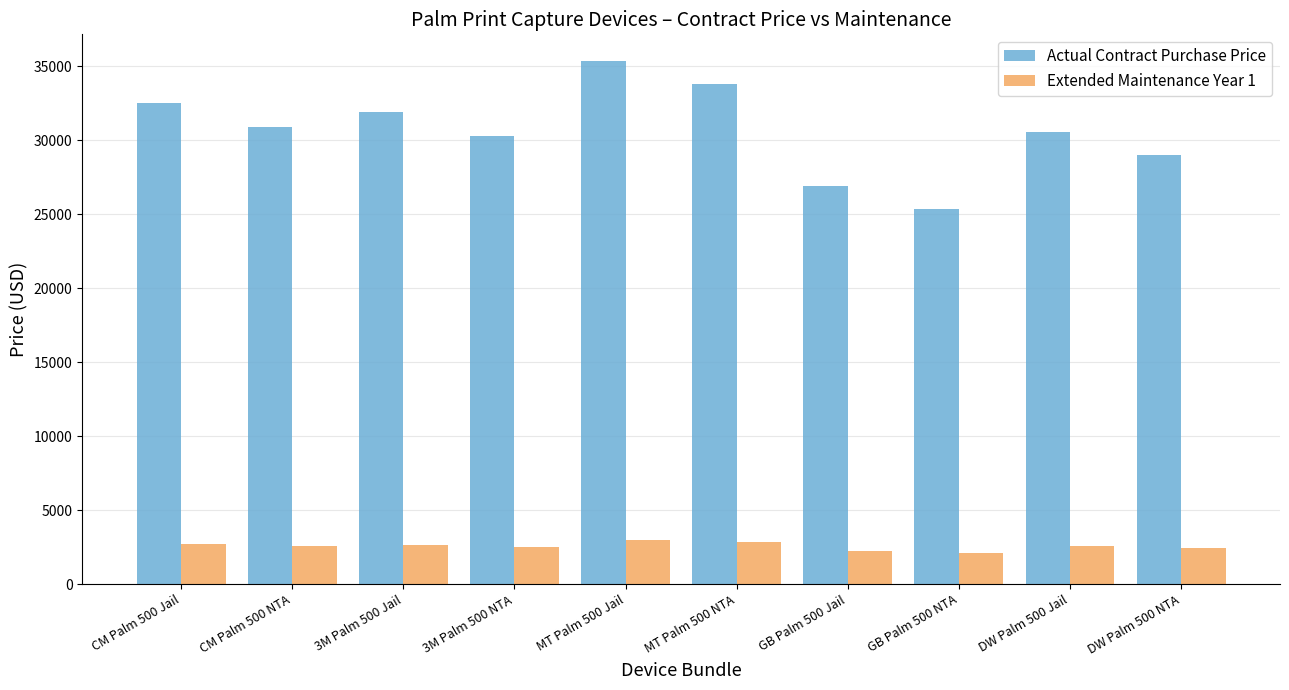

Which series has the widest spread of values?

Actual Contract Purchase Price